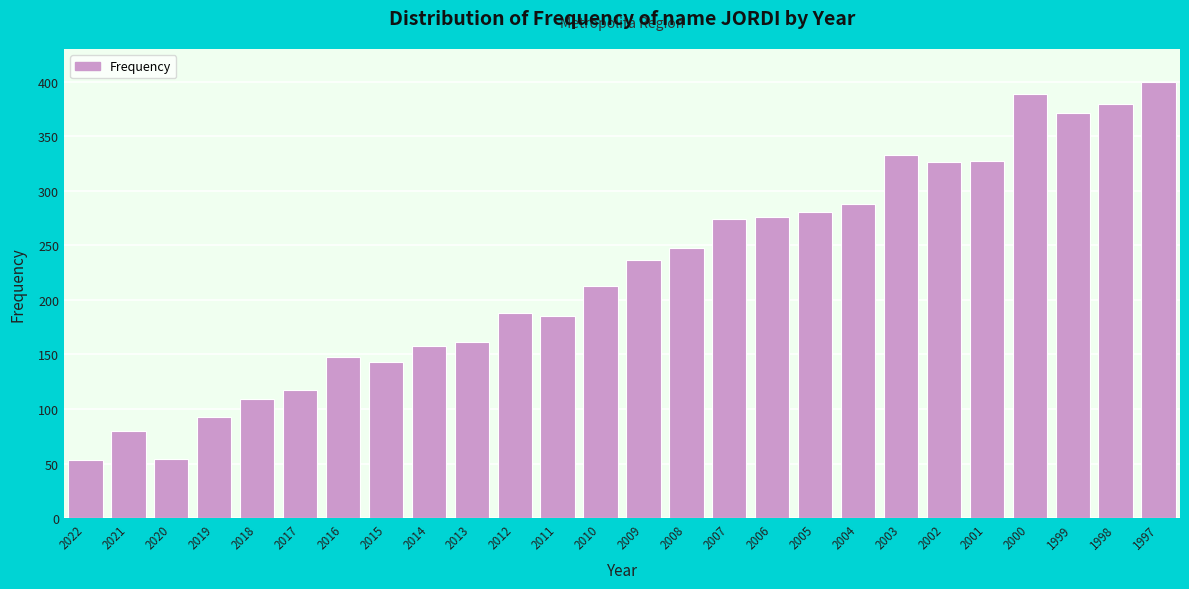

What is the minimum value shown in the chart?

53